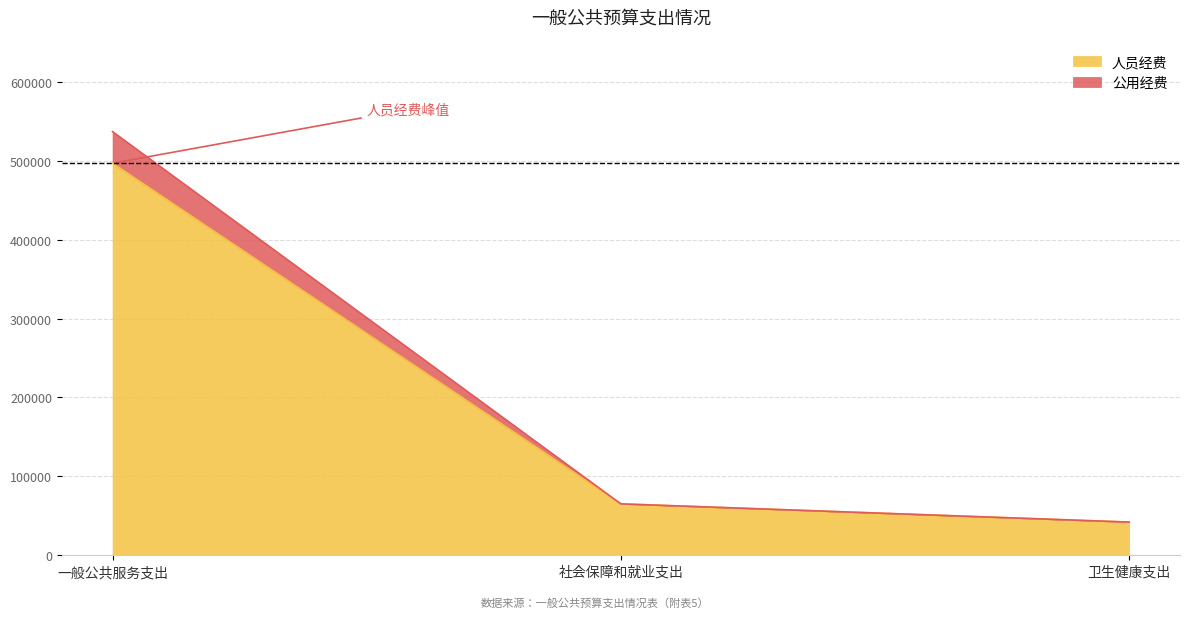

Rank the categories by 人员经费 value from highest to lowest.

一般公共服务支出, 社会保障和就业支出, 卫生健康支出